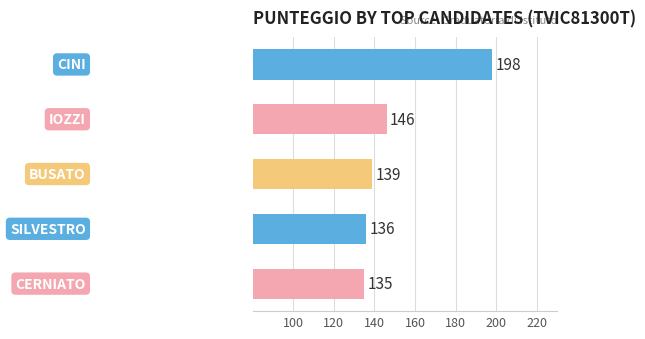

What is the smallest value displayed?

135